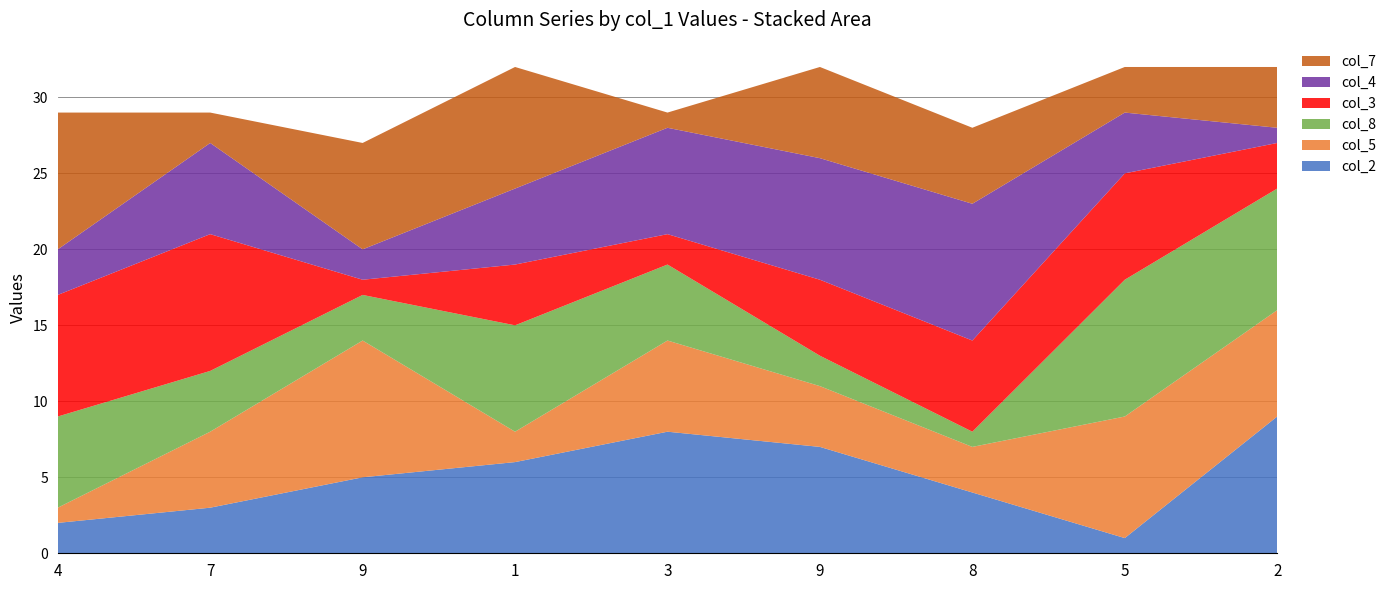

Reading left to right, extract all data points from this chart.

col_2: 2	3	5	6	8	7	4	1	9
col_5: 1	5	9	2	6	4	3	8	7
col_8: 6	4	3	7	5	2	1	9	8
col_3: 8	9	1	4	2	5	6	7	3
col_4: 3	6	2	5	7	8	9	4	1
col_7: 9	2	7	8	1	6	5	3	4